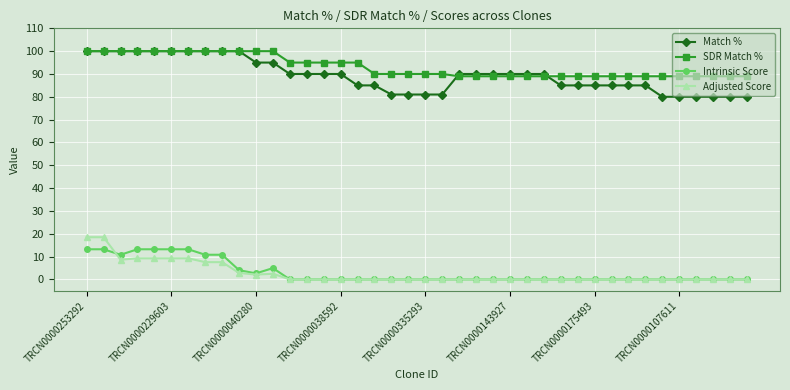

What is the value of the SDR Match % point at the 37th from the left?

89.0